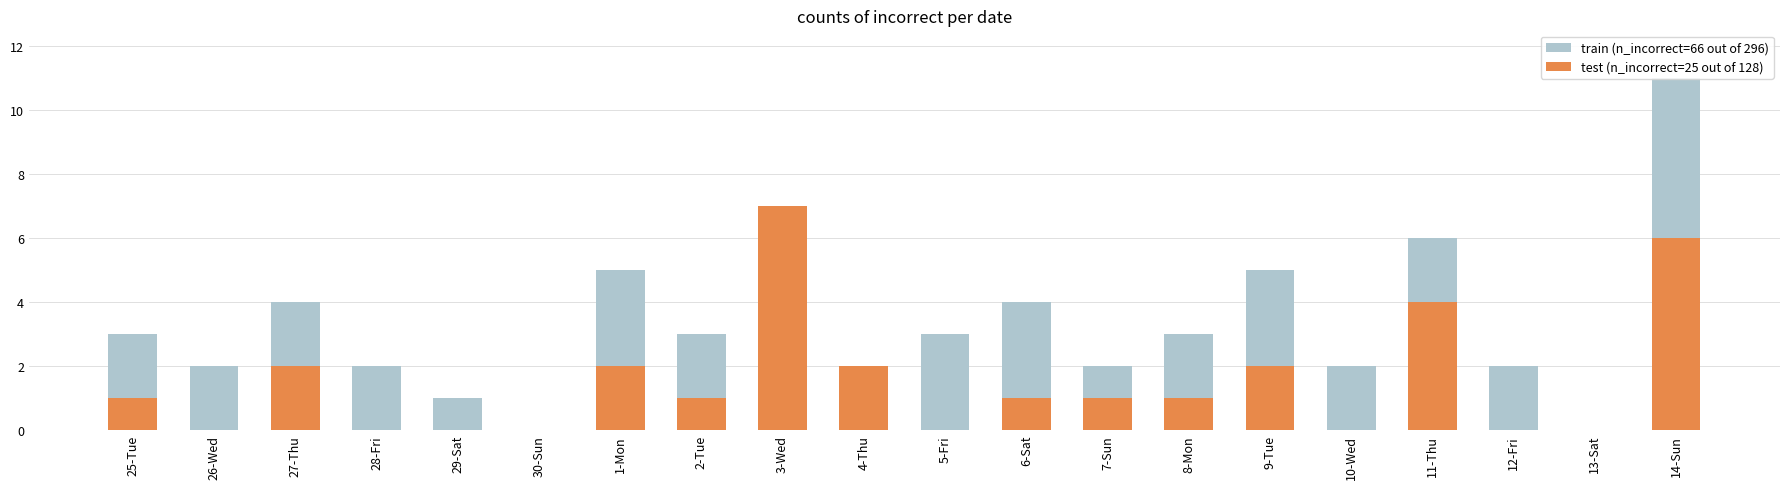

The train (n_incorrect=66 out of 296) series shows 2 at 3-Wed. True or false?

False